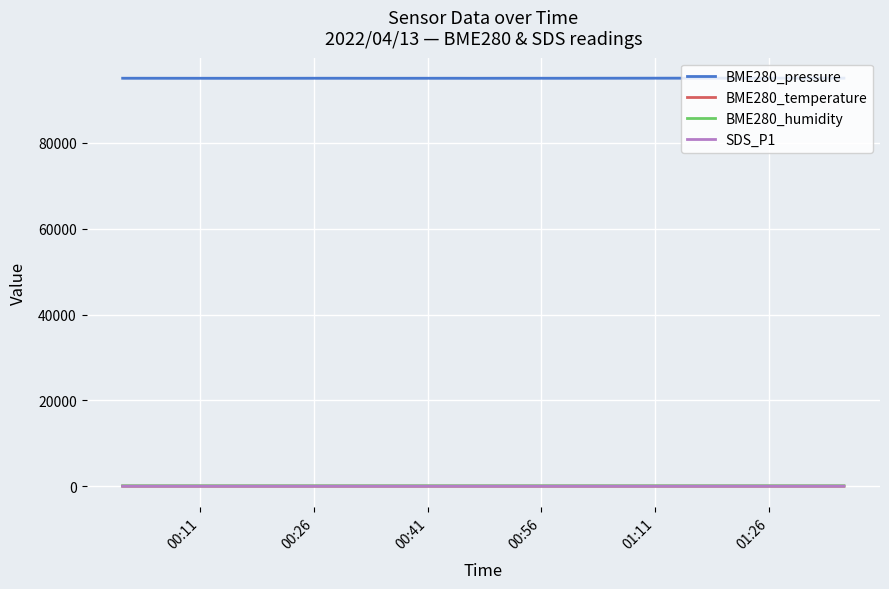

True or false: BME280_humidity and BME280_pressure intersect in this chart.

False